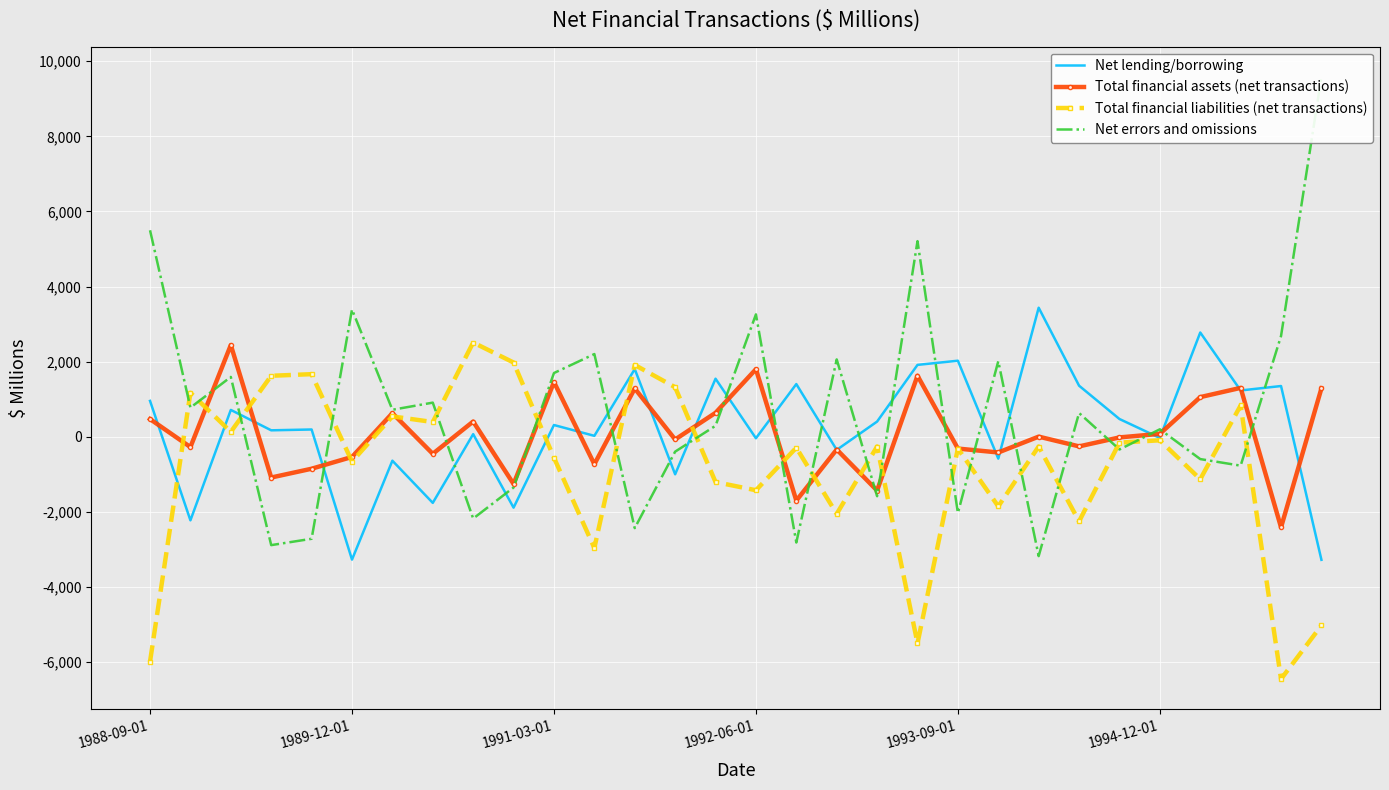

What is the lowest value of the Total financial liabilities (net transactions) series?

-6448